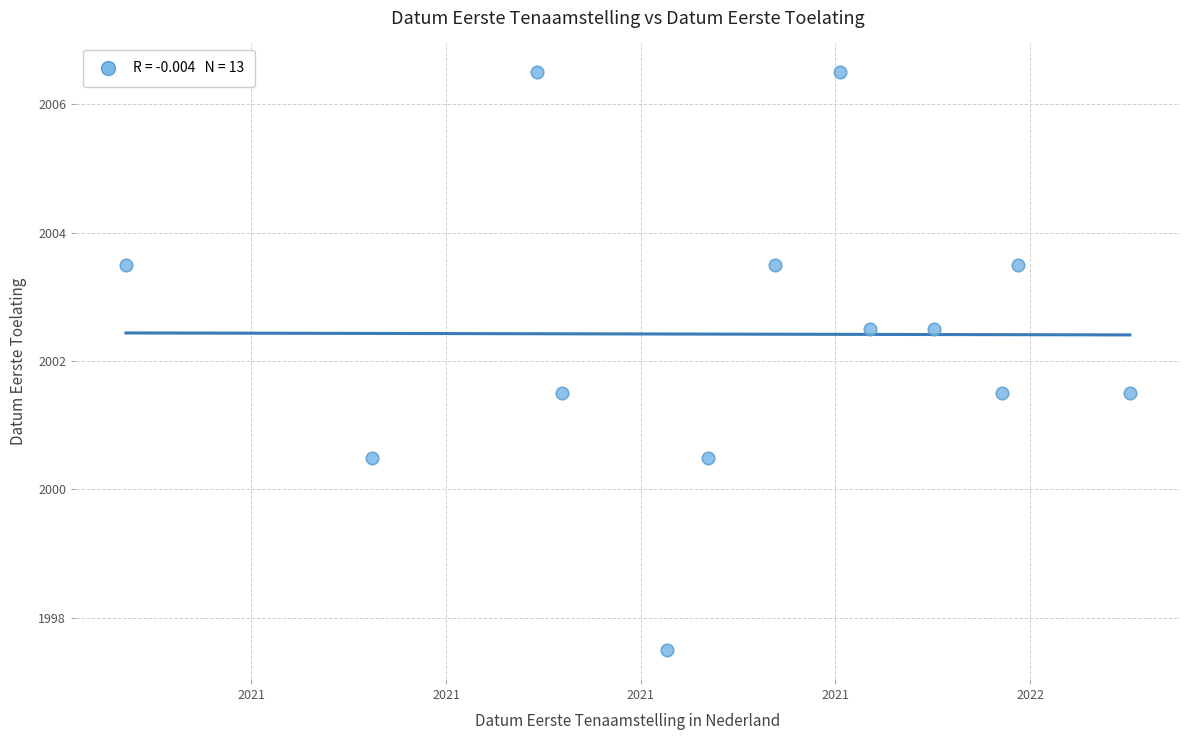

What is the range of X values (max minus min)?

1.0